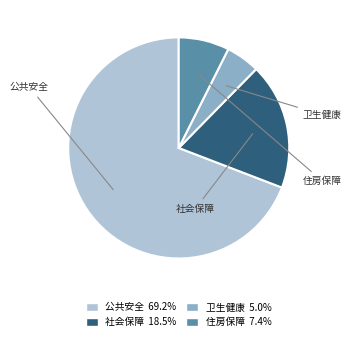

Does any single category account for the majority?

Yes